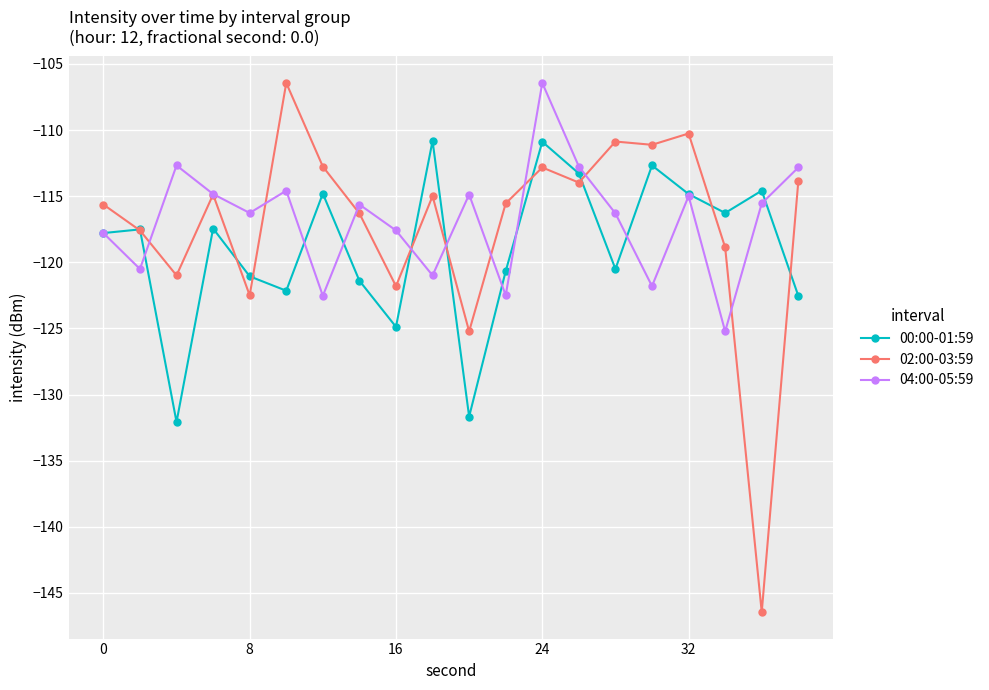

Does the chart display data point markers on the line(s)?

Yes